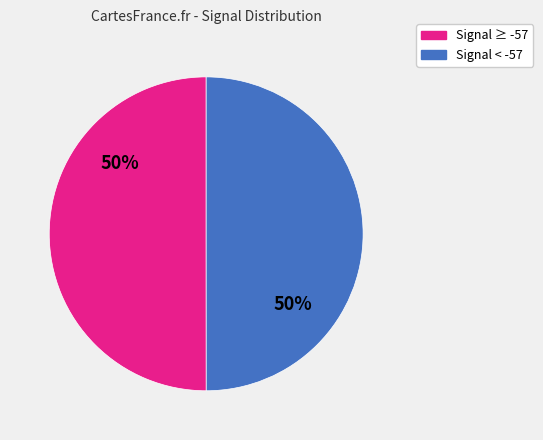

To the nearest percent, what is the average slice percentage?

50%